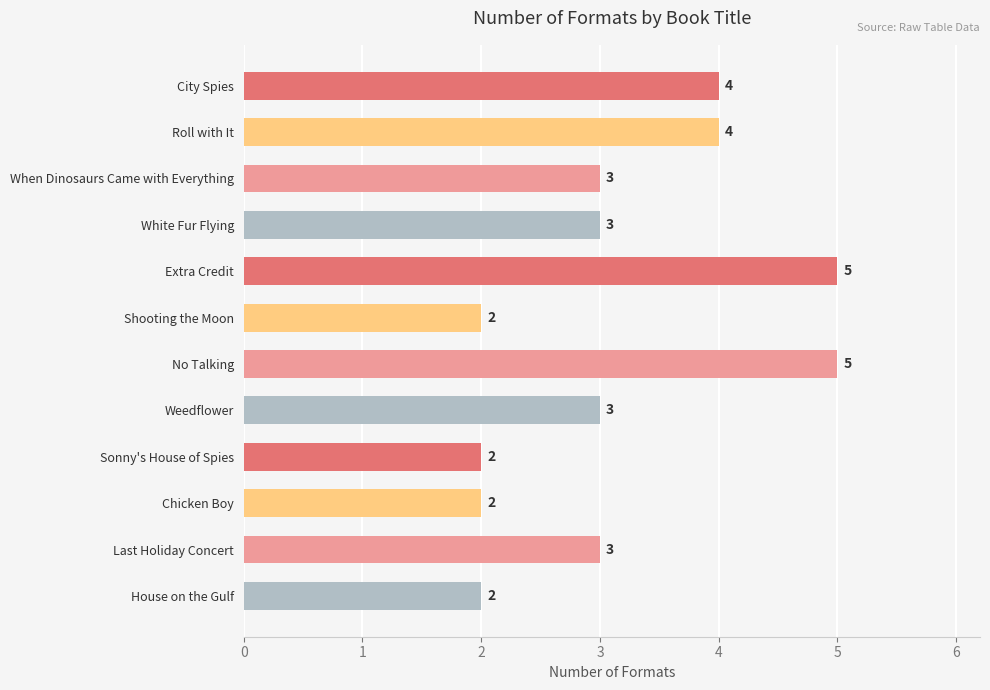

Count the values in the range 2 to 4.

10